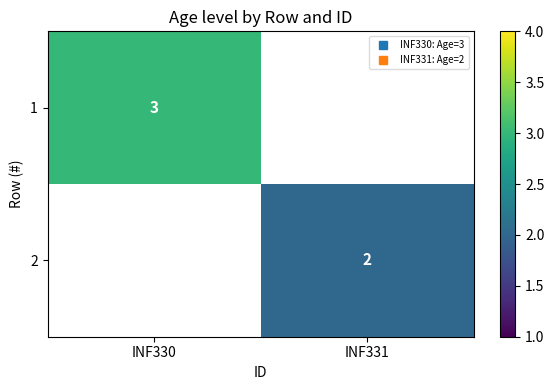

Rank the categories by 2 value from lowest to highest.

INF330, INF331